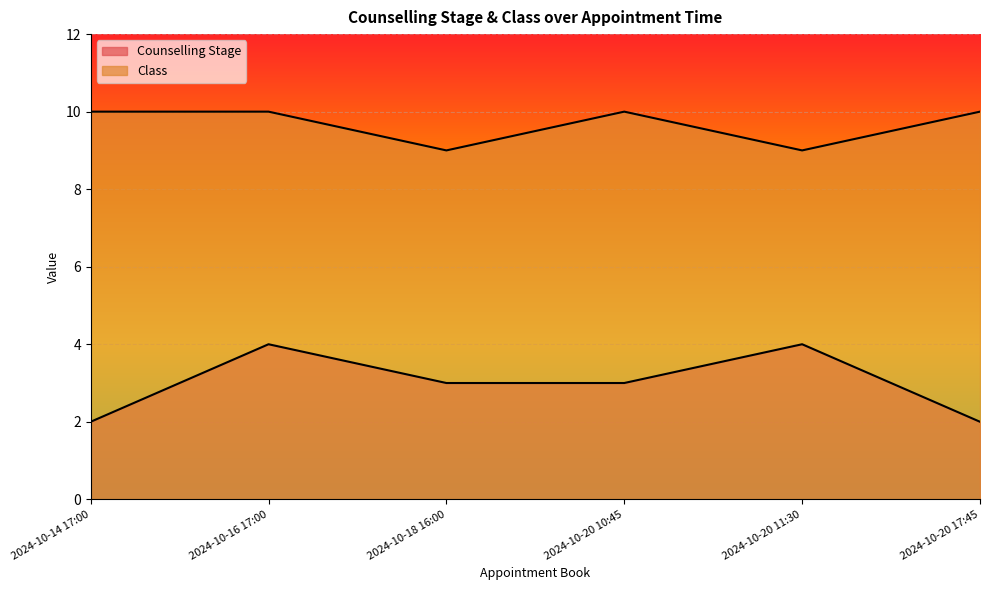

What is the difference between the highest and lowest values at 2024-10-20 11:30?

5